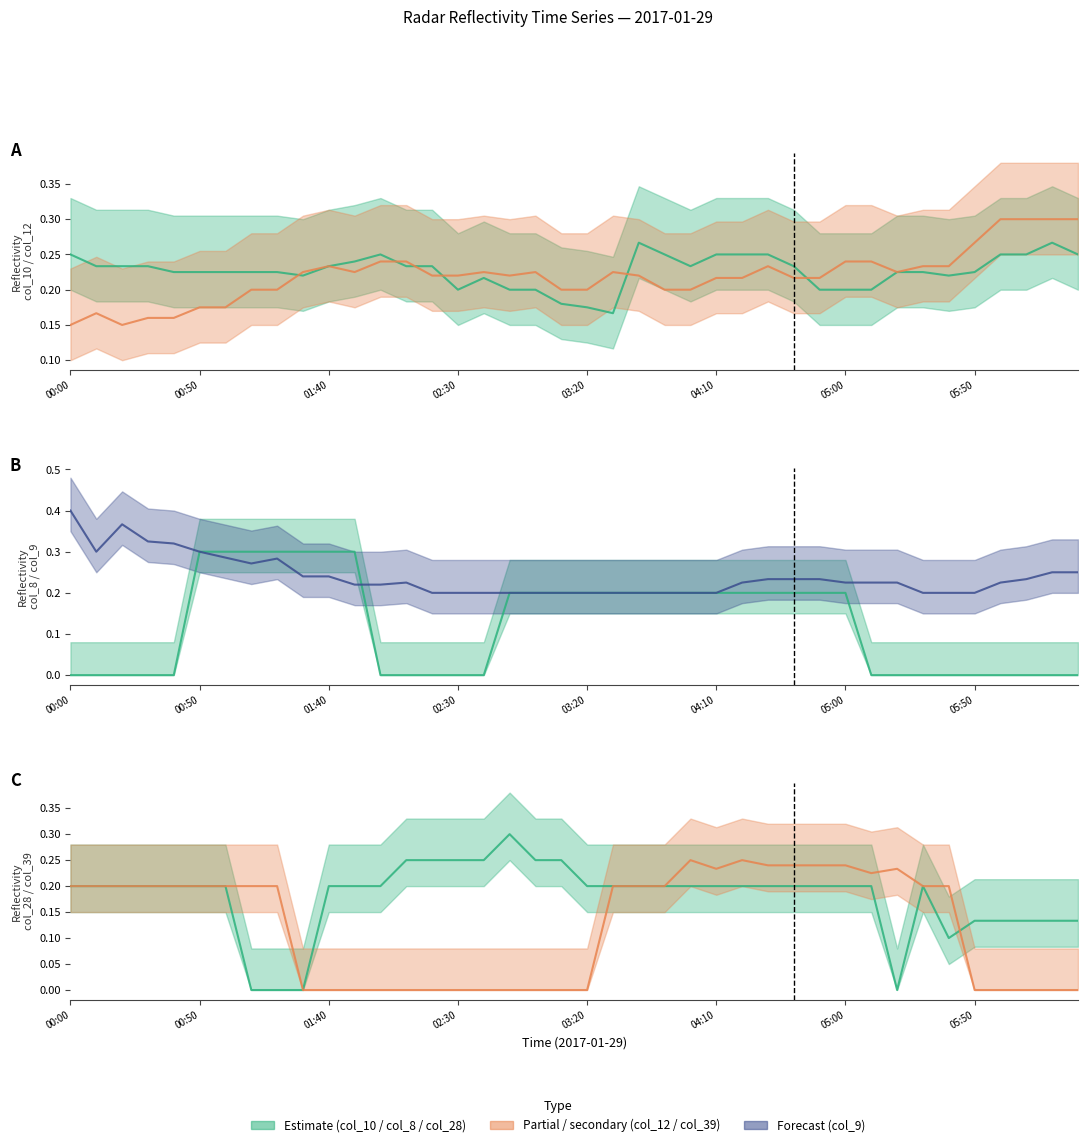

What is the highest value of the col_8 line series?

0.3